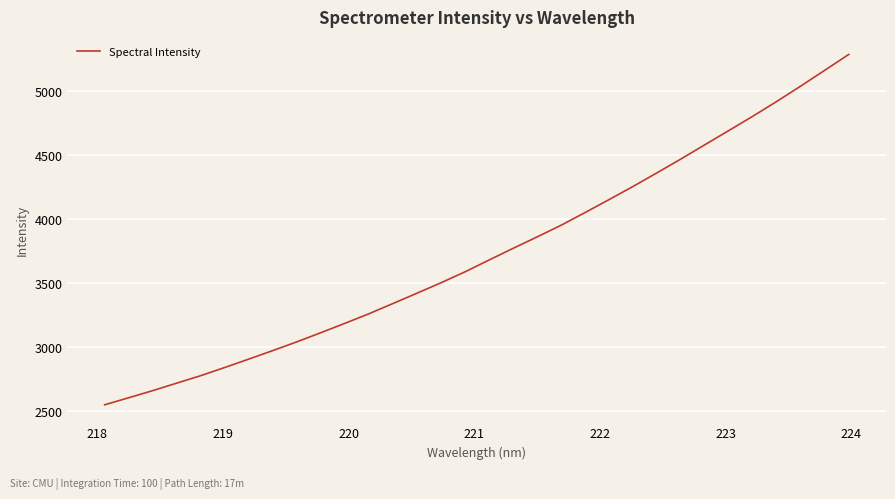

What is the minimum value shown in the chart?

2547.7